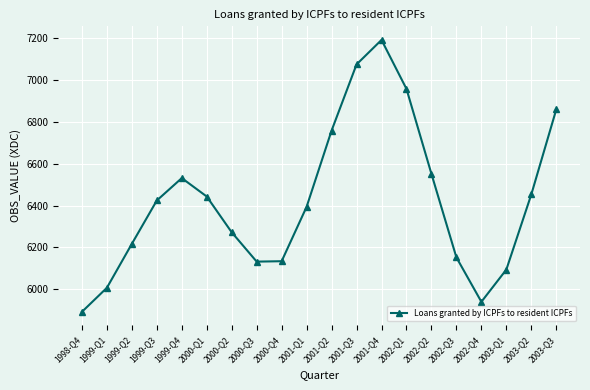

What is the change in value from 2001-Q1 to 2003-Q2?

+59